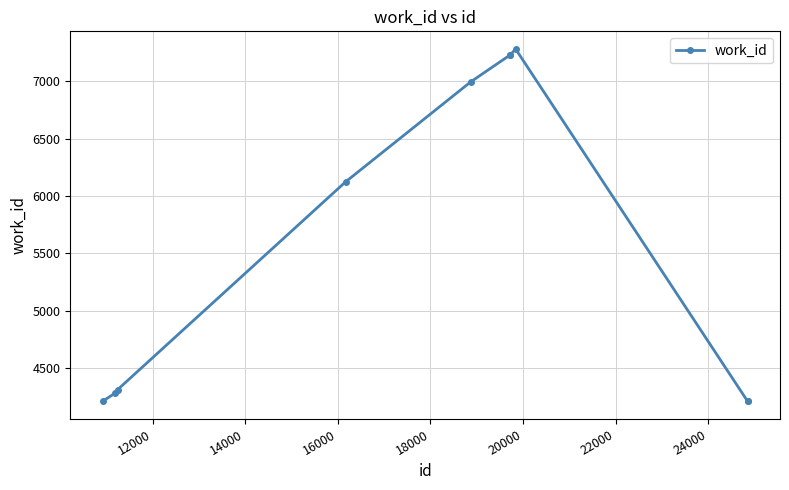

What is the value of the 7th point from the left?

7231